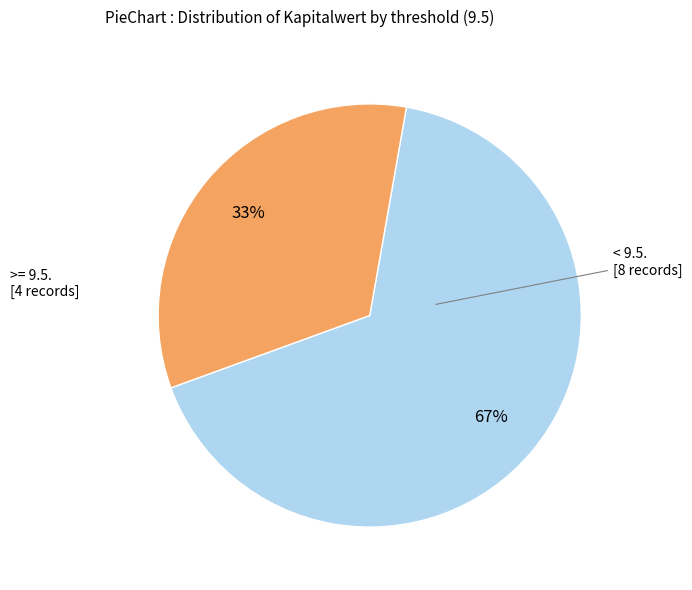

Is there any slice that represents more than half of the pie?

Yes